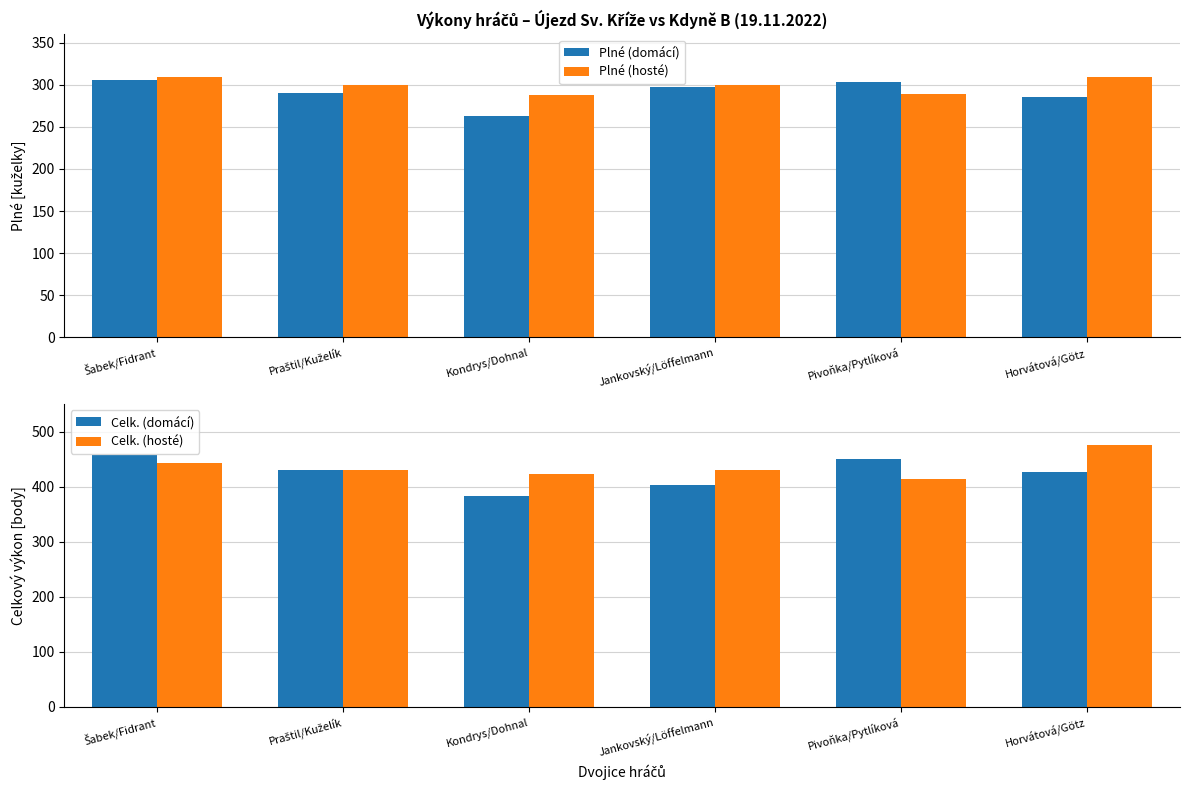

Does the chart contain stacked bars?

No